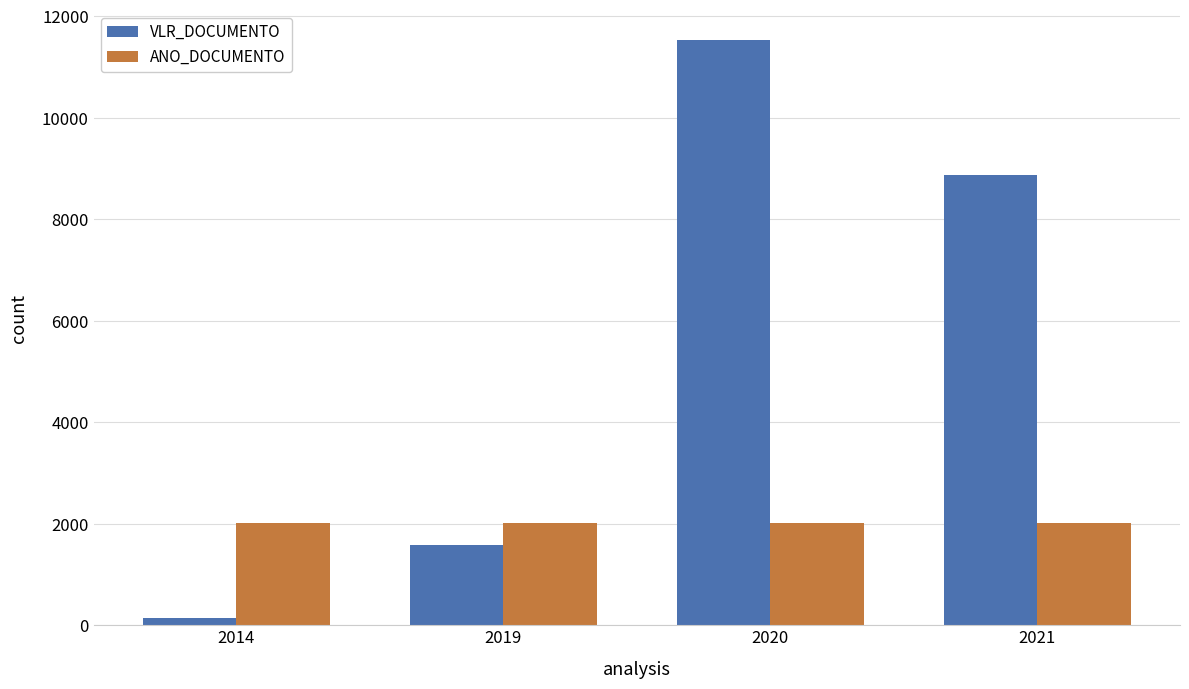

The value of ANO_DOCUMENTO at 2019 is 2019.0. True or false?

True